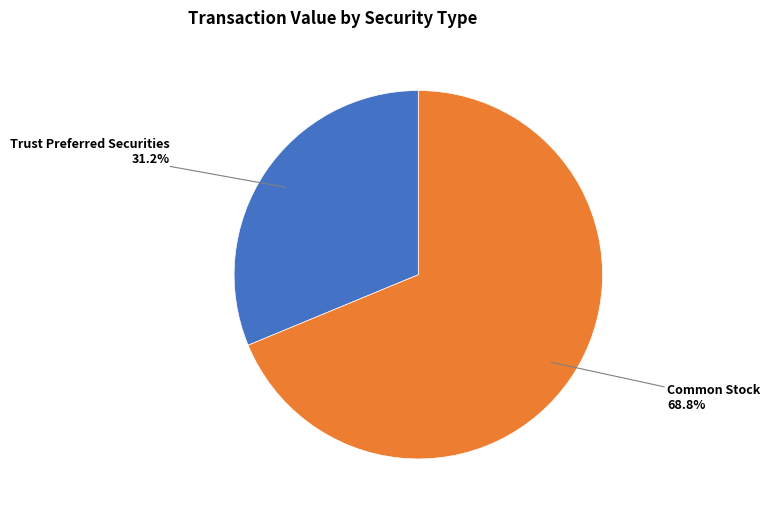

Which slice is the largest?

Common Stock